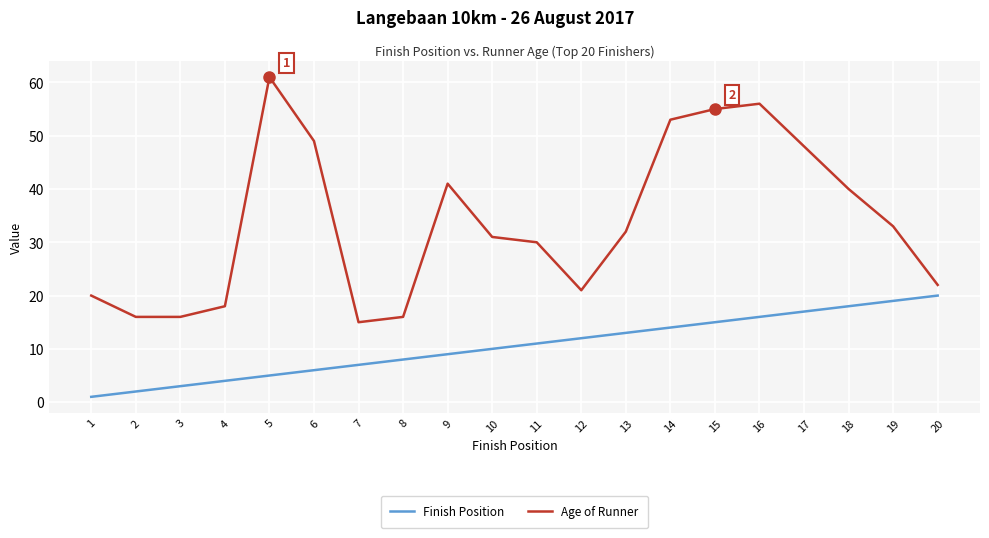

Reading right to left, transcribe all the data shown in this chart.

Finish Position: 20	19	18	17	16	15	14	13	12	11	10	9	8	7	6	5	4	3	2	1
Age of Runner: 22	33	40	48	56	55	53	32	21	30	31	41	16	15	49	61	18	16	16	20